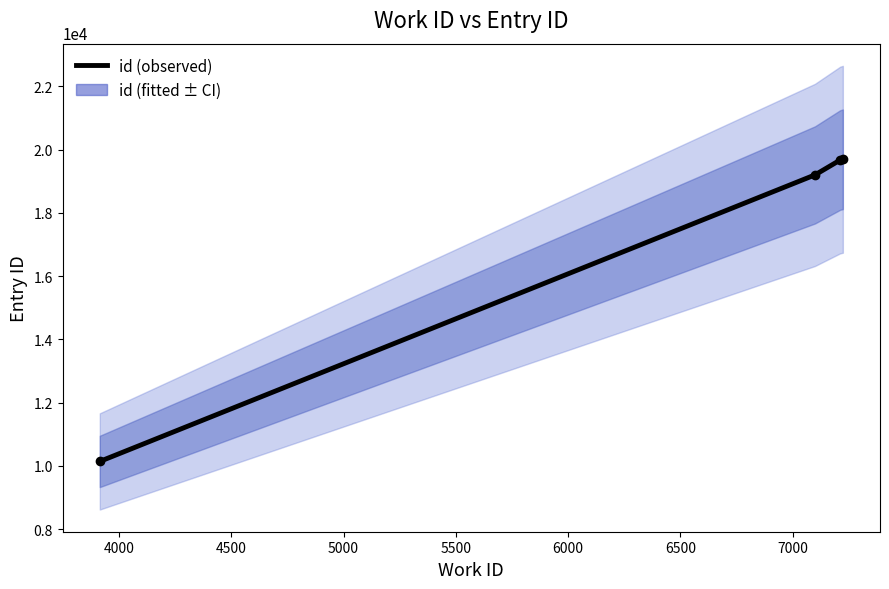

What is the difference between the maximum and minimum values in the id (fitted) series?

9554